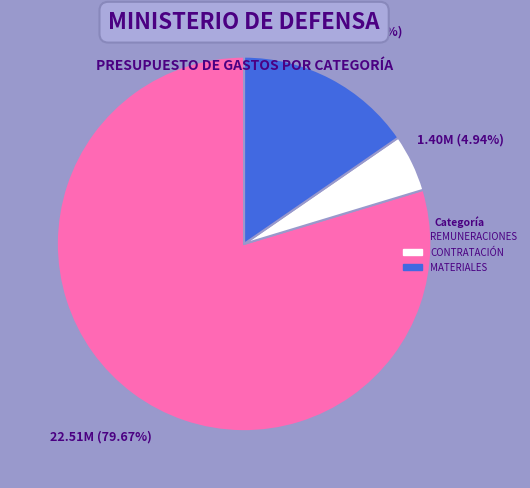

Does any single category account for the majority?

Yes